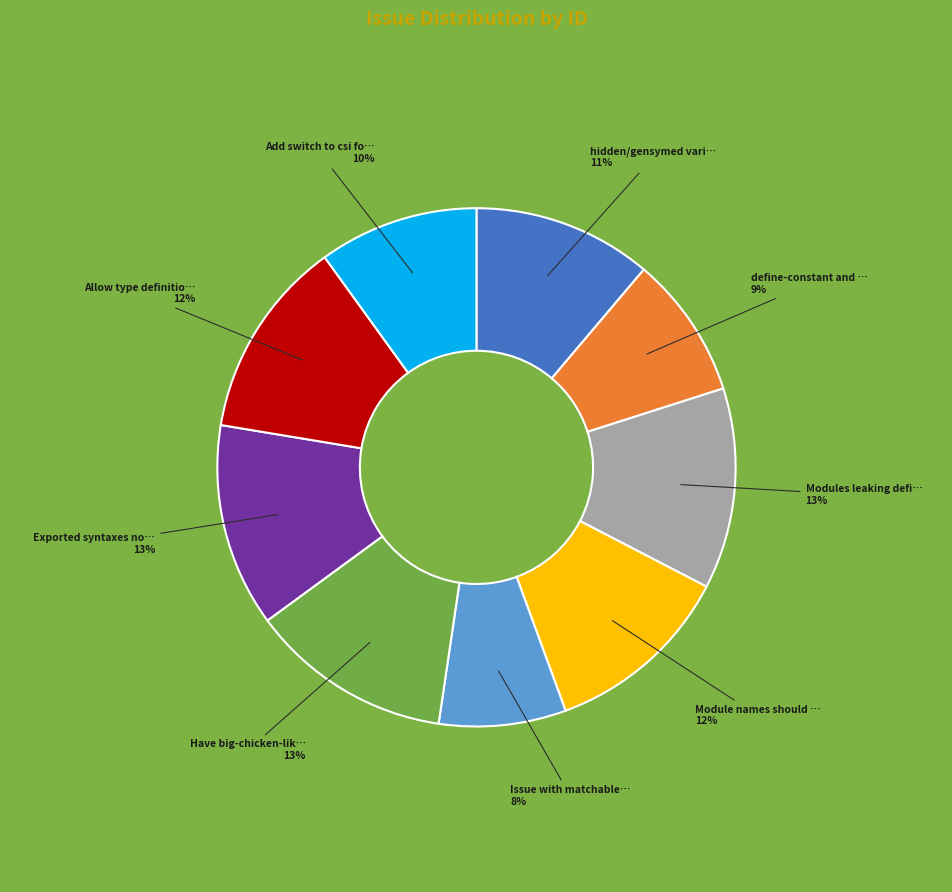

Is there a majority slice in this chart?

No